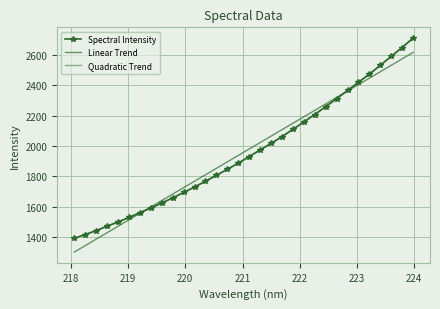

What is the difference between the second highest and second lowest values in the Quadratic Trend series?

1225.5